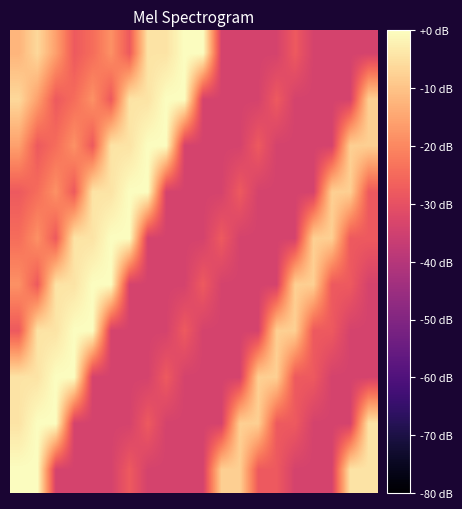

How many distinct data groups are displayed?

10